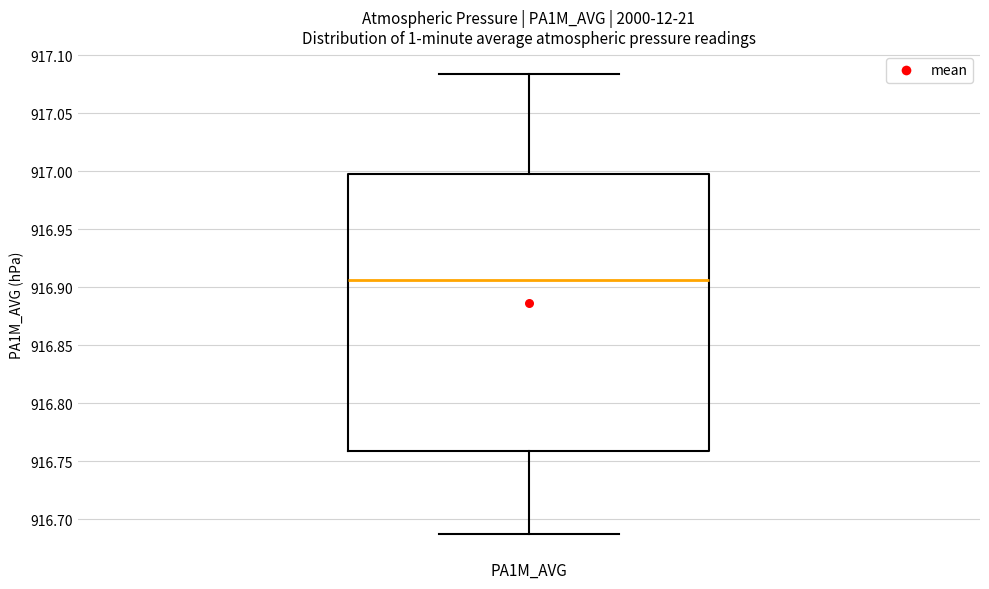

Transcribe this box plot: give where the median line is, the range the box spans, and where the two whiskers end, as read against the y-axis. The values are not printed on the chart, so give them approximately, as read against the axis.

median 916.905, box 916.760 to 917.000, whiskers 916.685 to 917.085